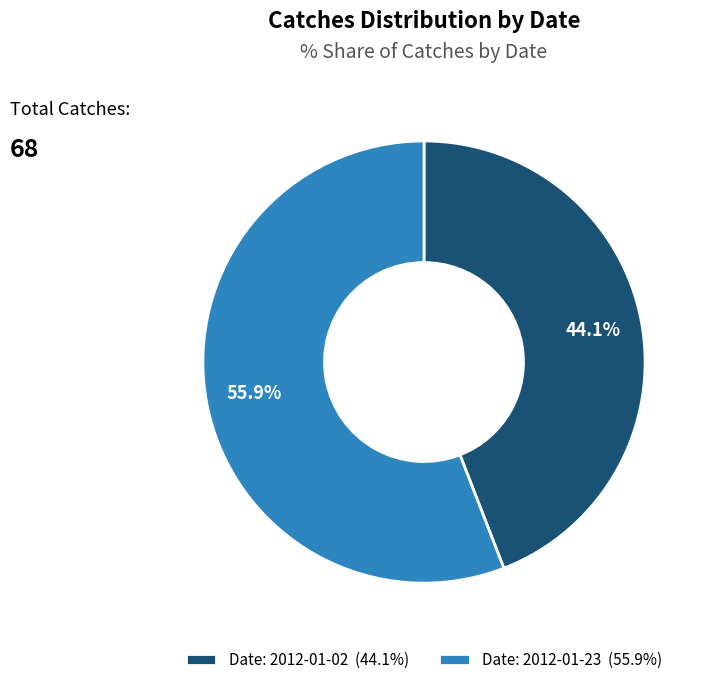

Is there a majority slice in this chart?

Yes